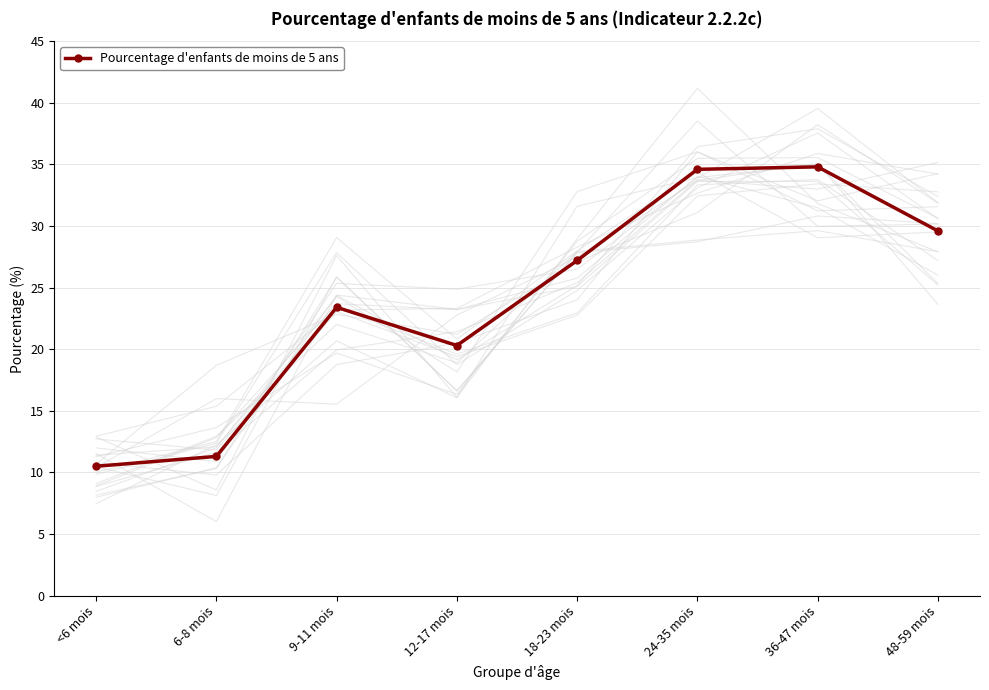

How many distinct data groups are displayed?

1